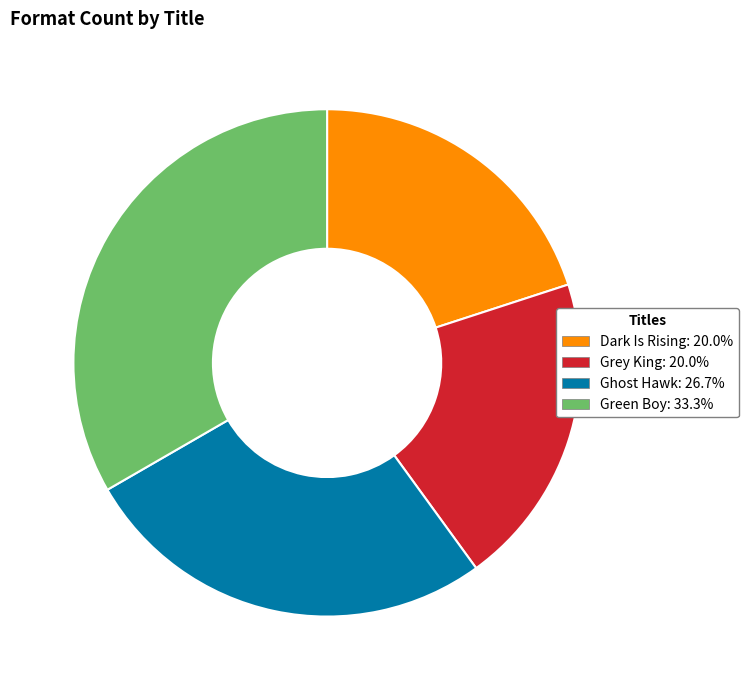

Which slice is the largest?

Green Boy